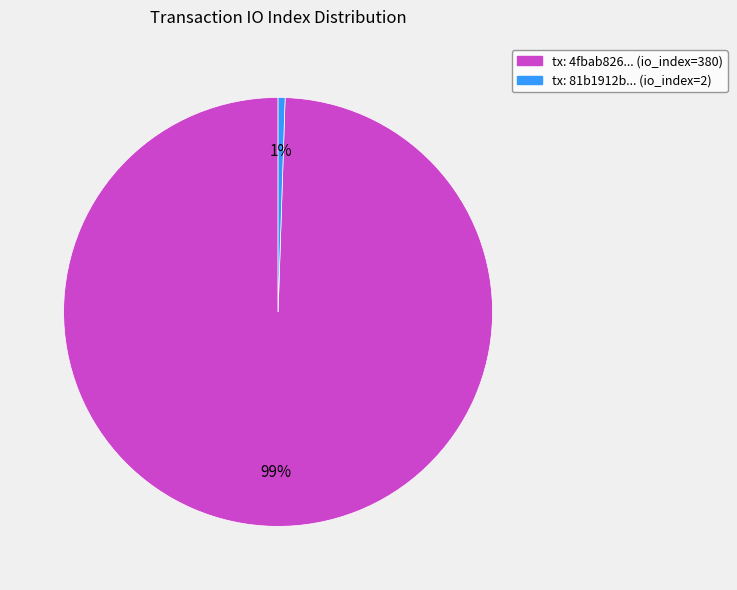

Do tx: 4fbab826... (io_index=380) and tx: 81b1912b... (io_index=2) together represent more than half of the pie?

Yes